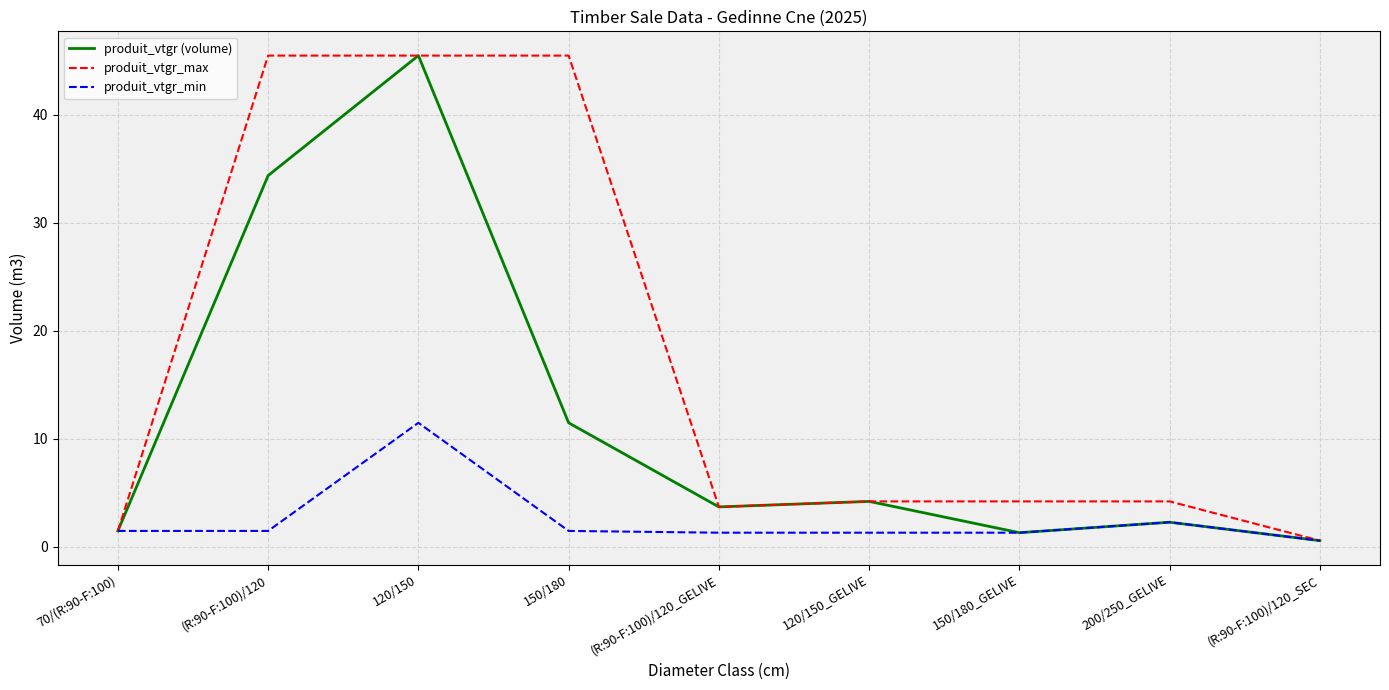

At which label does produit_vtgr_min first exceed 1?

70/(R:90-F:100)